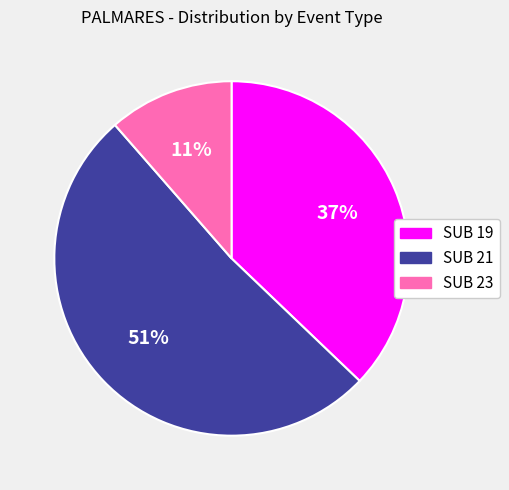

Does SUB 23 account for over 50% of the chart?

No